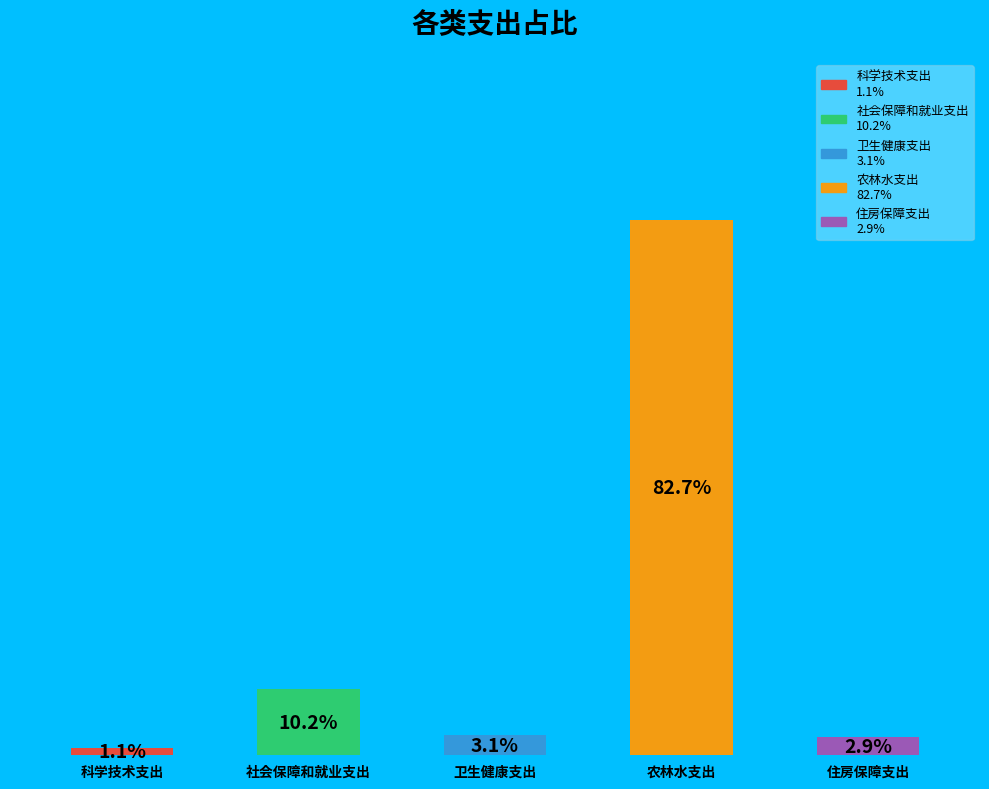

What is the label of the 2nd bar from the left?

社会保障和就业支出